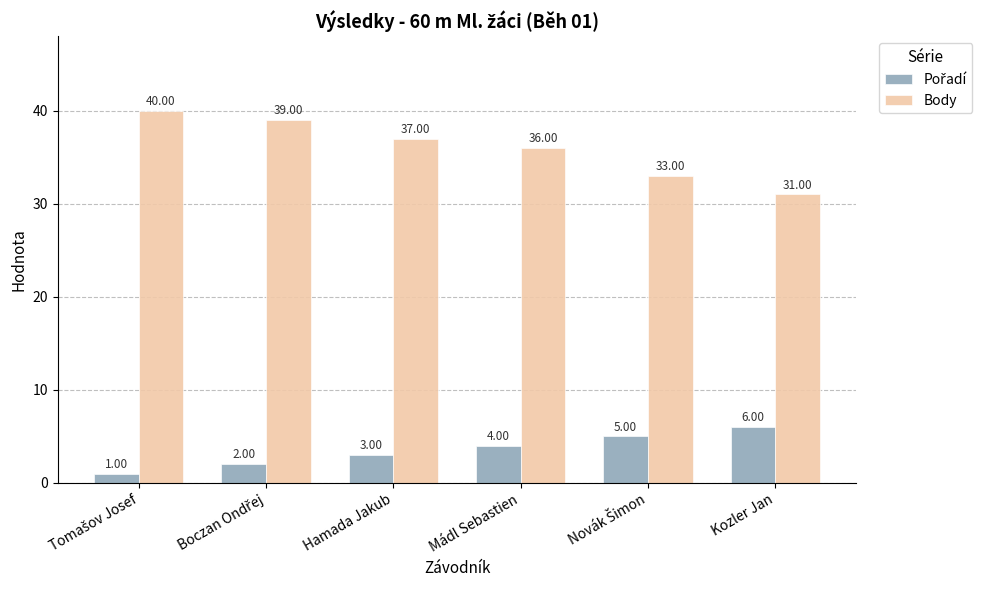

Which series has the largest total across all categories?

Body